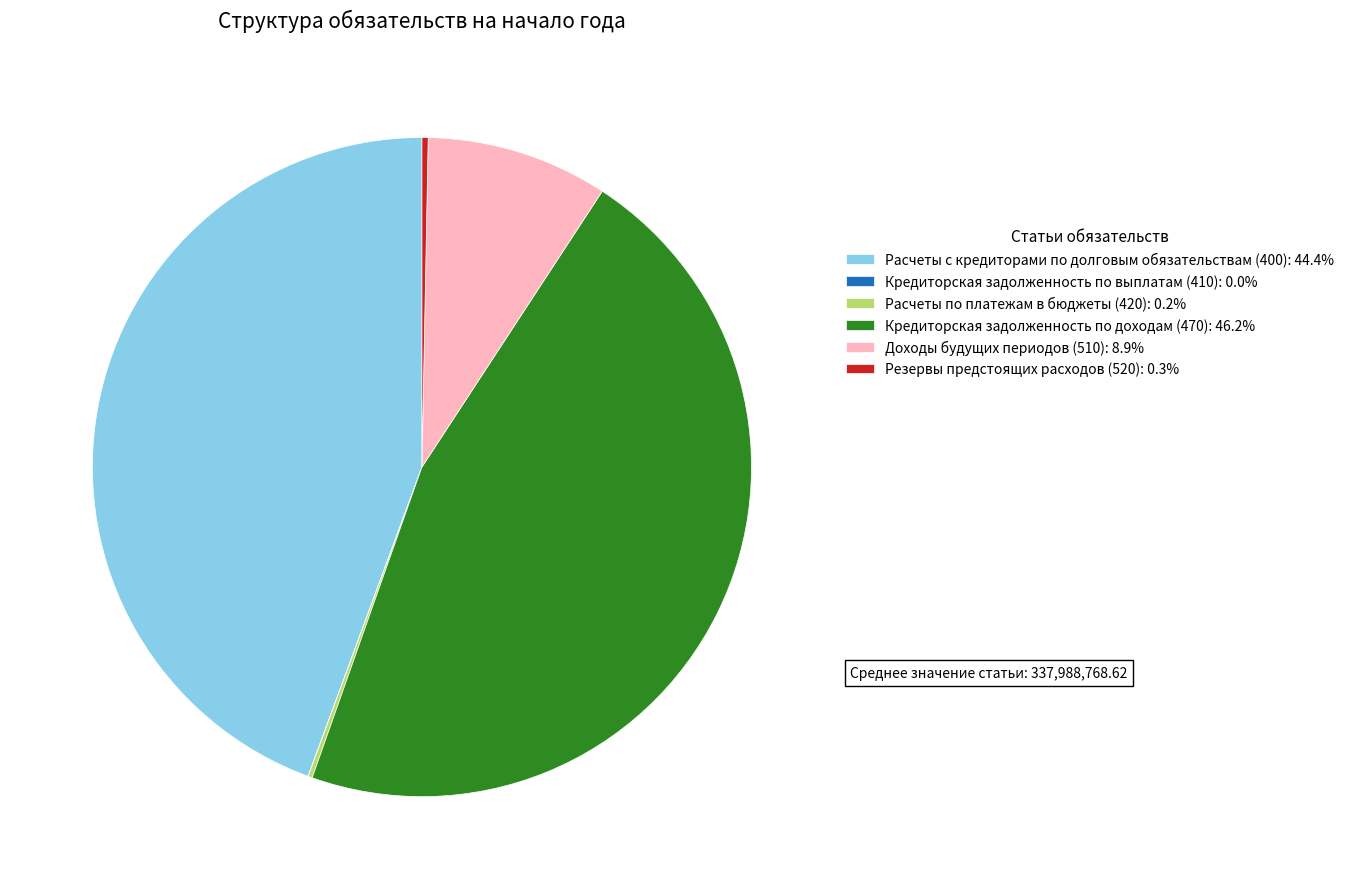

What is the largest slice in the pie chart?

Кредиторская задолженность по доходам (470)